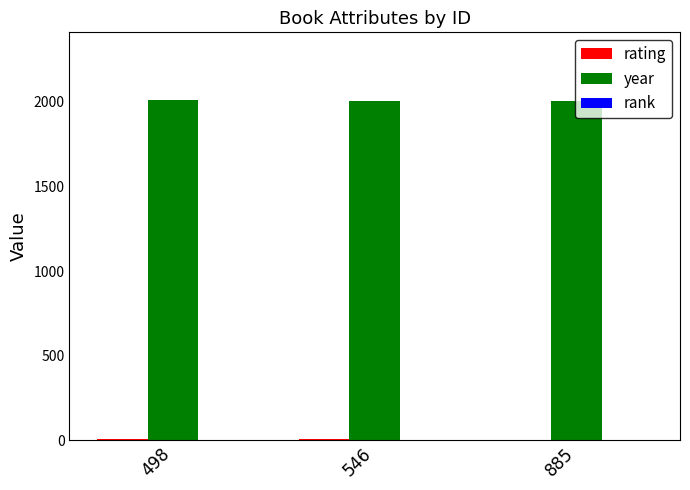

How many groups of bars are there?

3